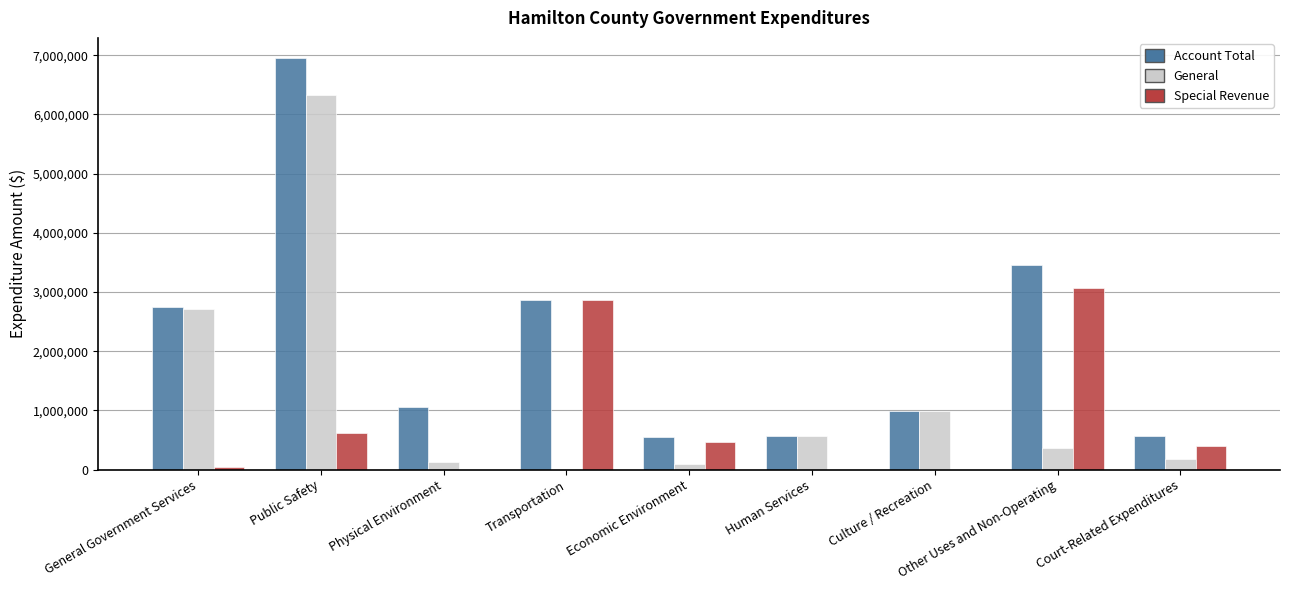

How many groups of bars are there?

9